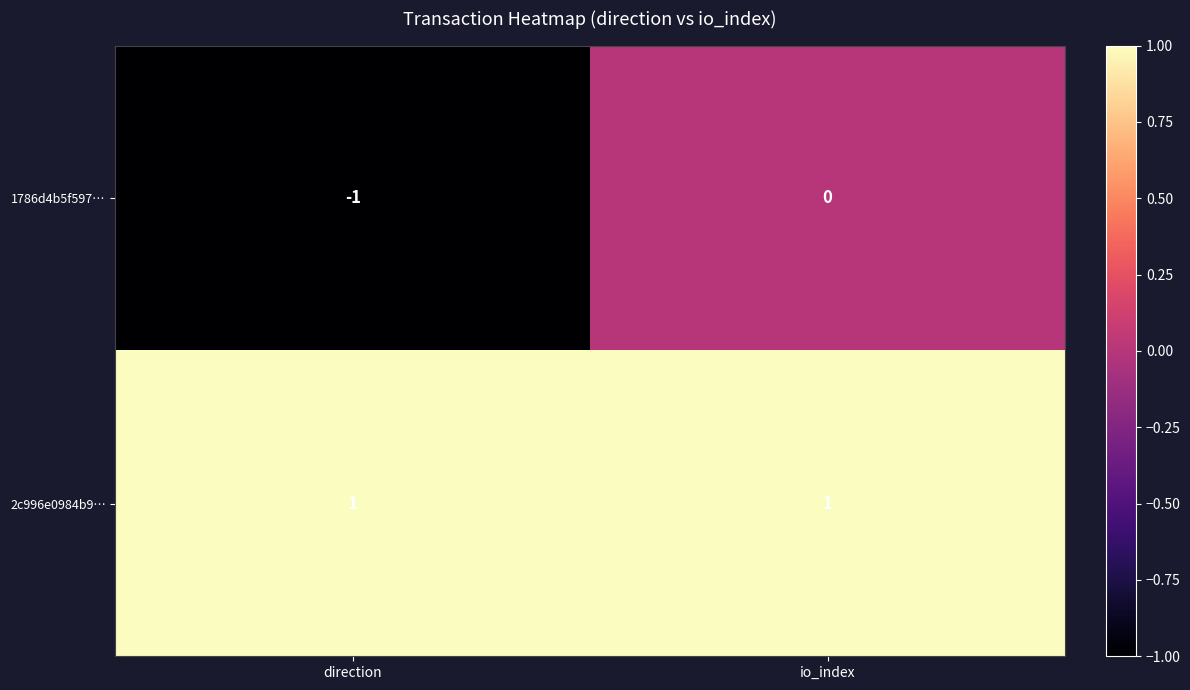

At how many categories does at least one series exceed 0?

2